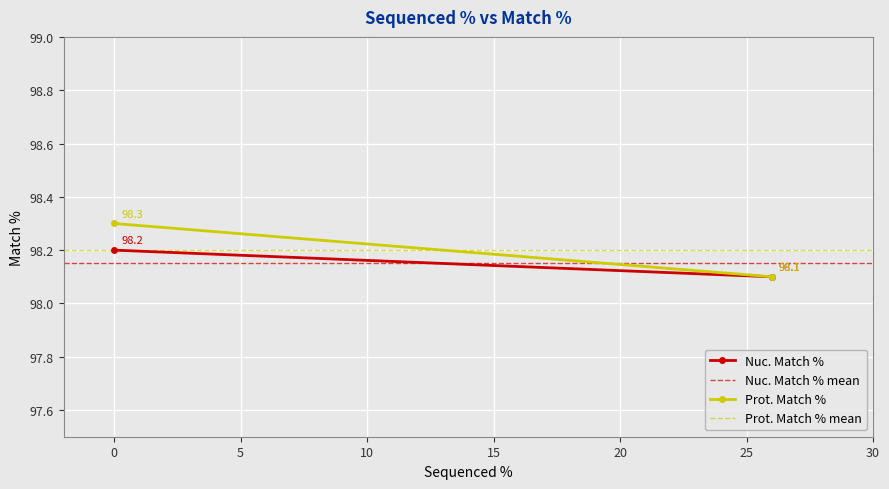

List the series in order of their peak value, lowest first.

Nuc. Match % mean, Prot. Match % mean, Nuc. Match %, Prot. Match %